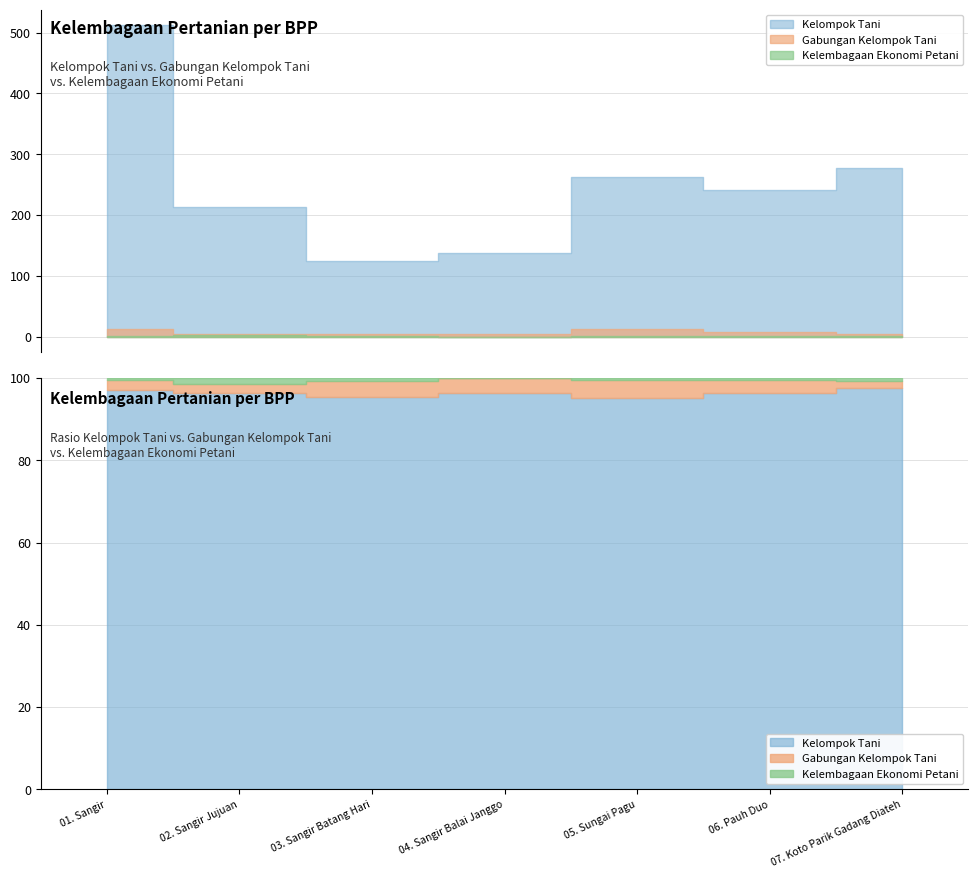

Does the chart have visible grid lines?

Yes